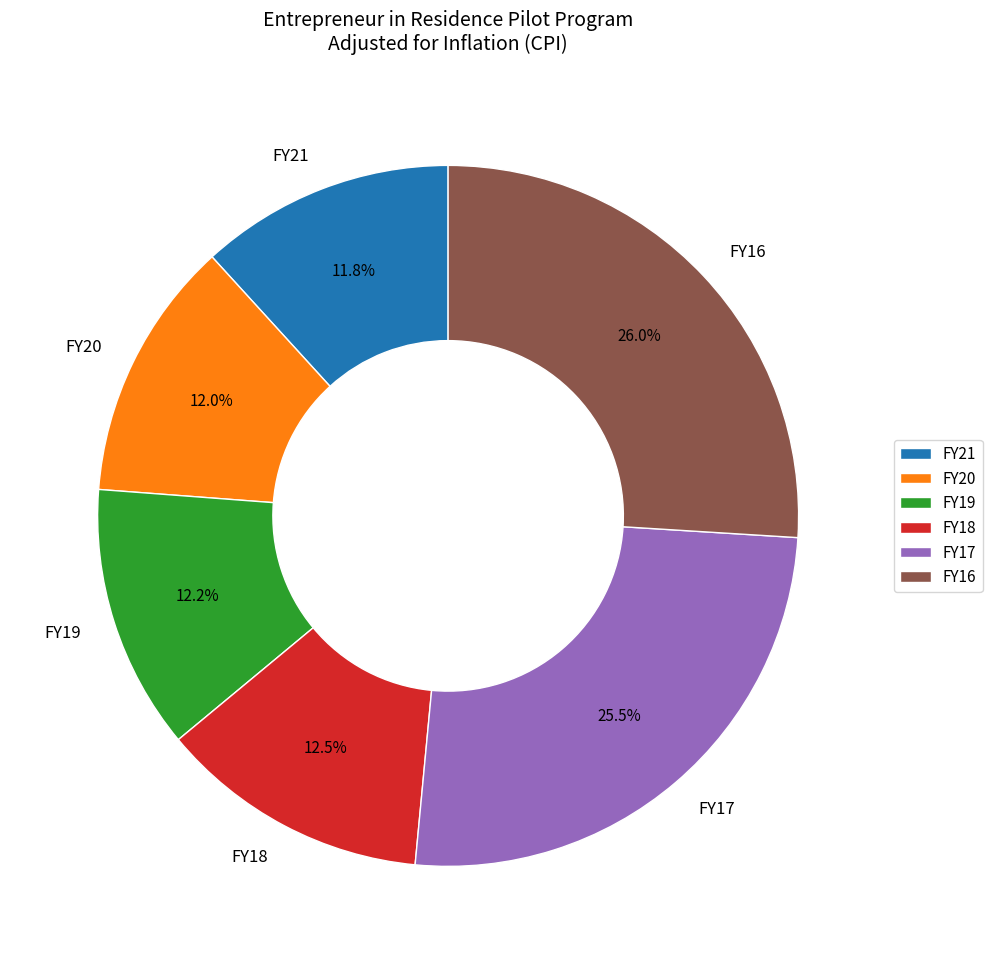

Does FY21 account for over 50% of the chart?

No